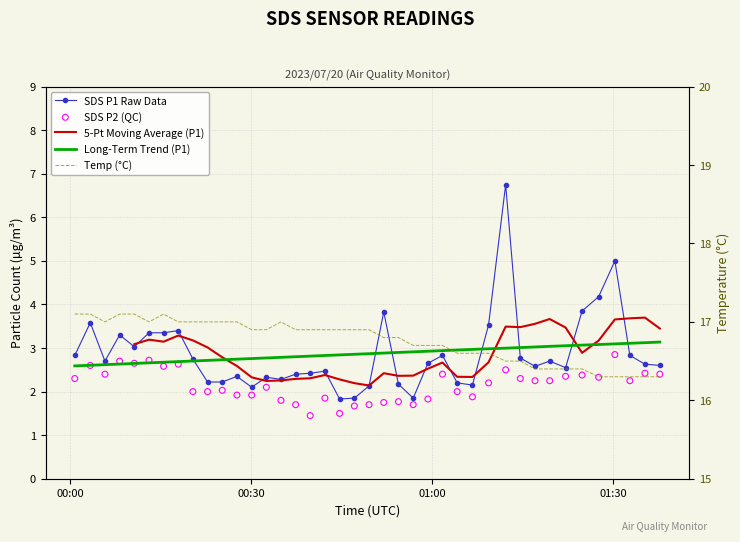

Which series has the widest spread of Y values?

SDS_P1